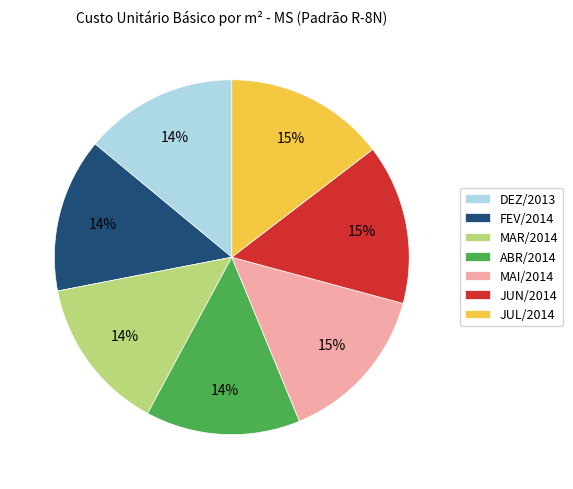

Combined, do MAI/2014 and JUL/2014 account for over 50%?

No